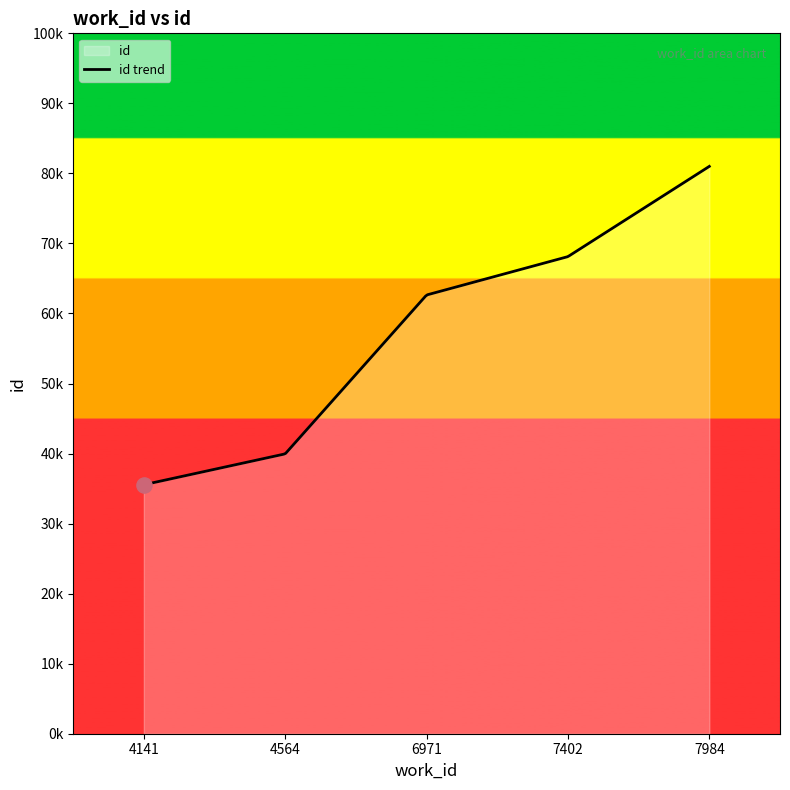

Approximately how many times larger is the value at 7984 compared to 6971?

1.3